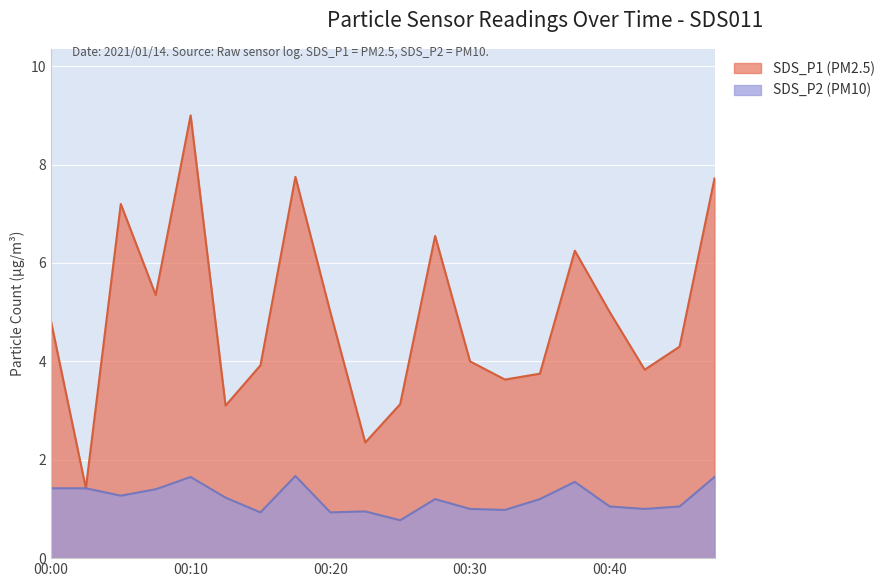

At which category is the sum across all series the highest?

00:10